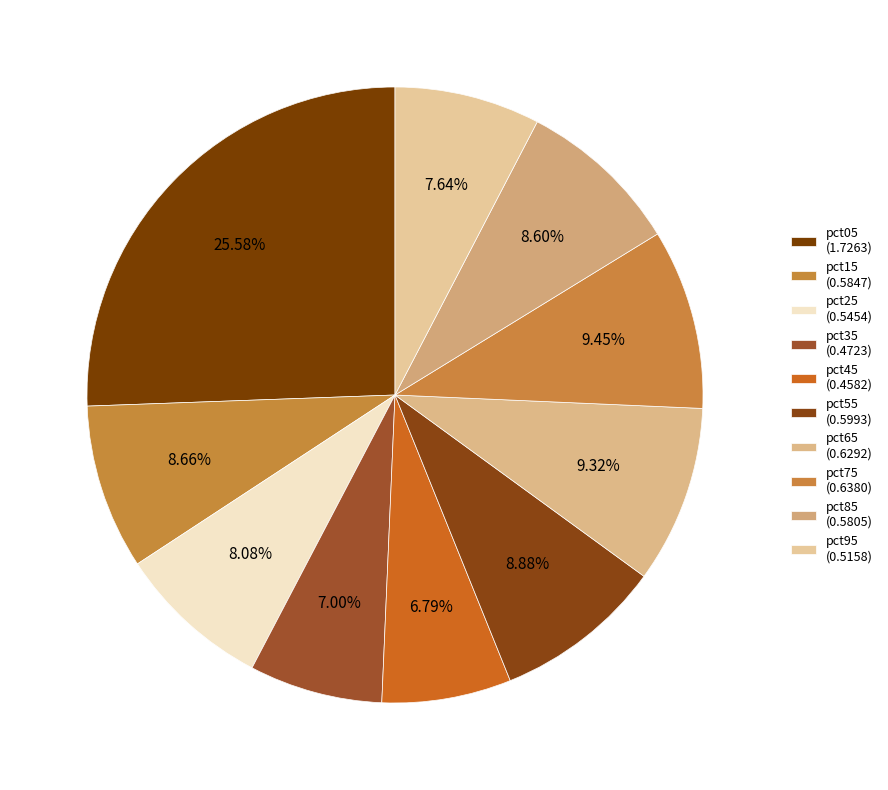

Do pct35 and pct55 together represent more than half of the pie?

No